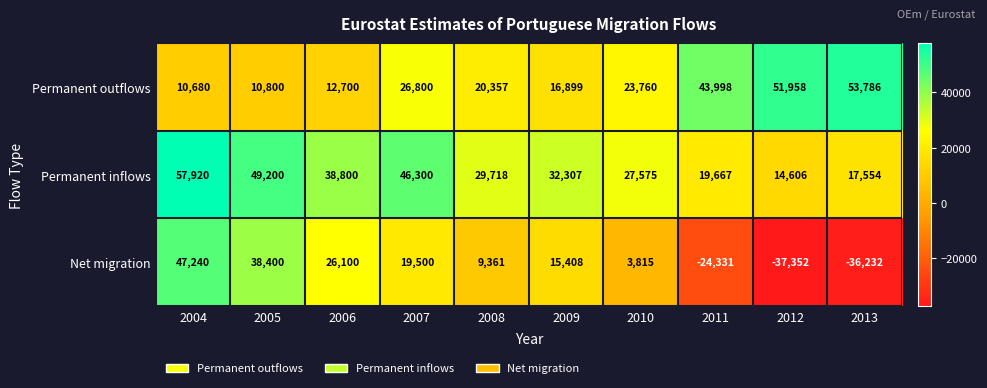

True or false: Permanent outflows has a value of 43998 at 2011.

True